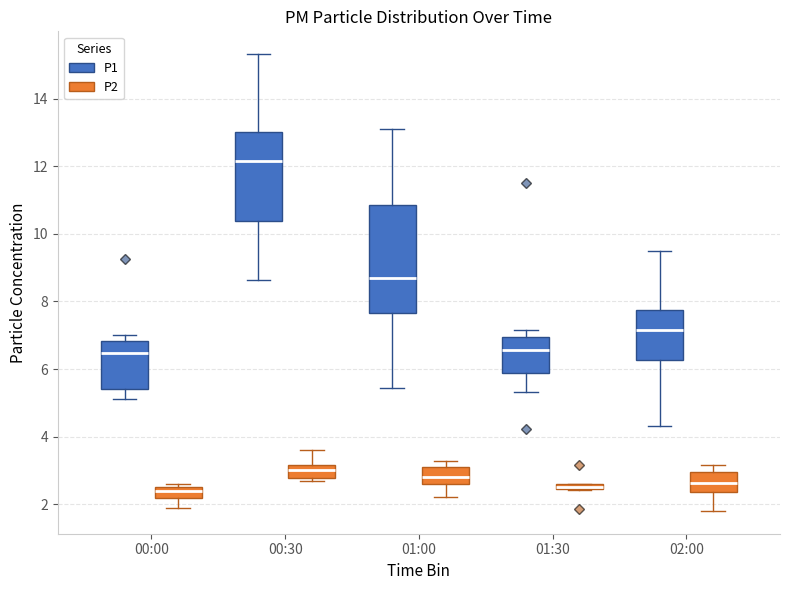

Comparing the boxes themselves (not the whiskers), which one is the tallest?

01:00 (P1)